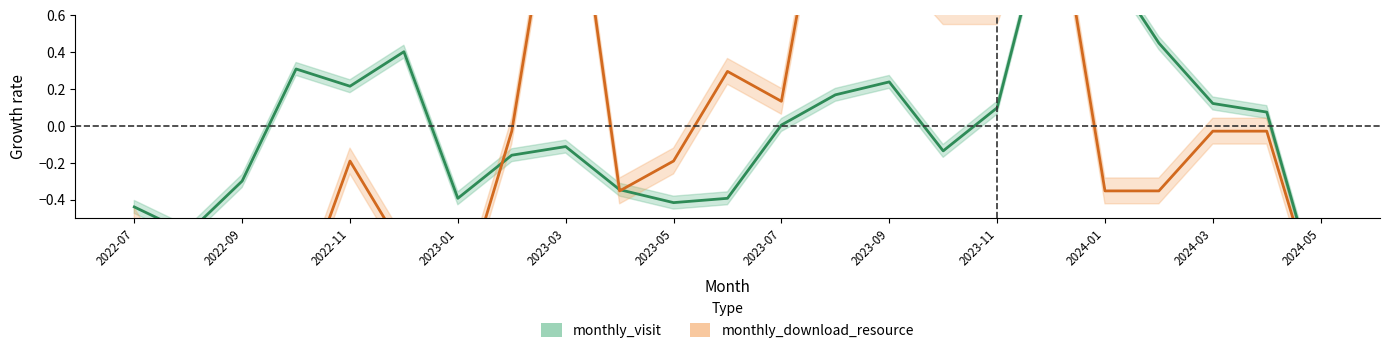

Does the chart have visible grid lines?

No